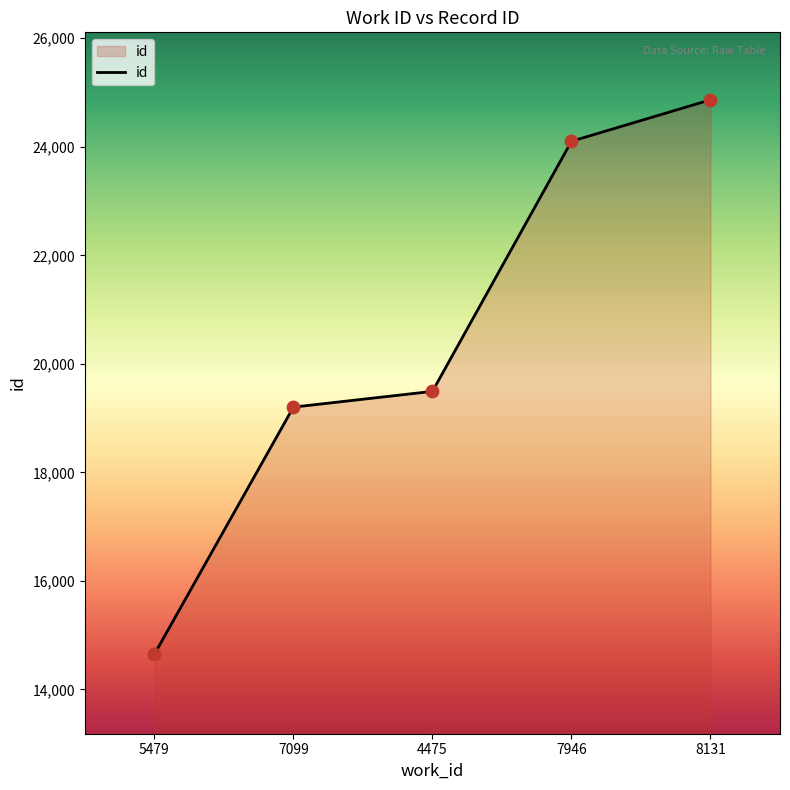

Approximately how many times larger is the value at 7099 compared to 7946?

0.8